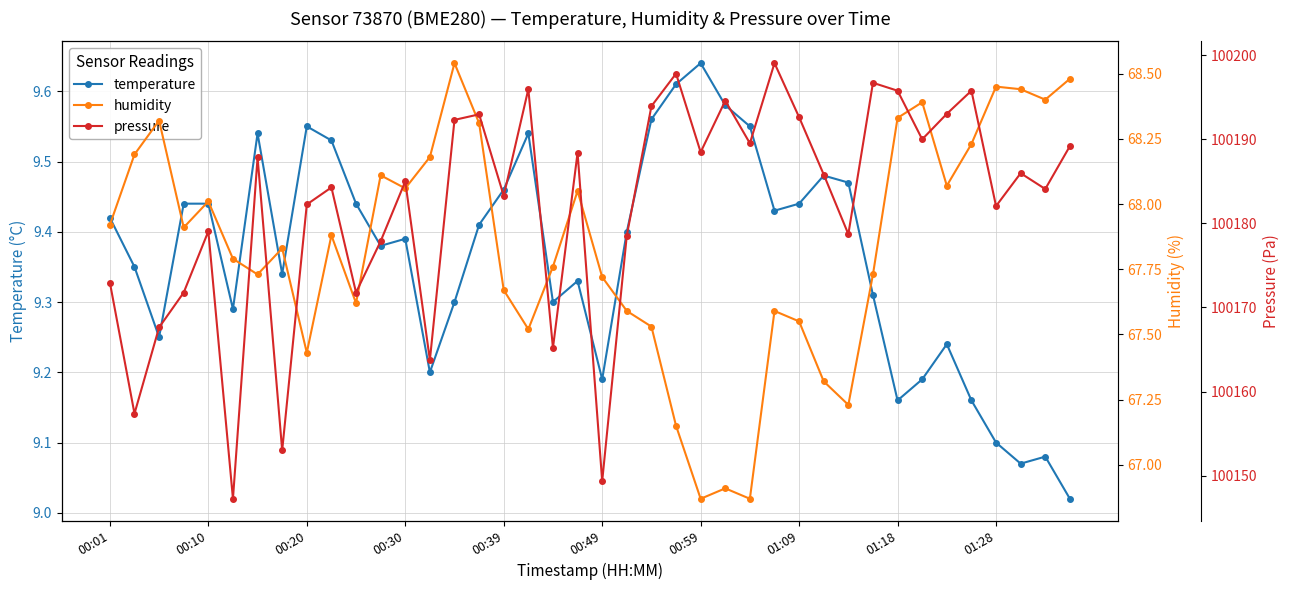

Count the number of categories in the chart.

40